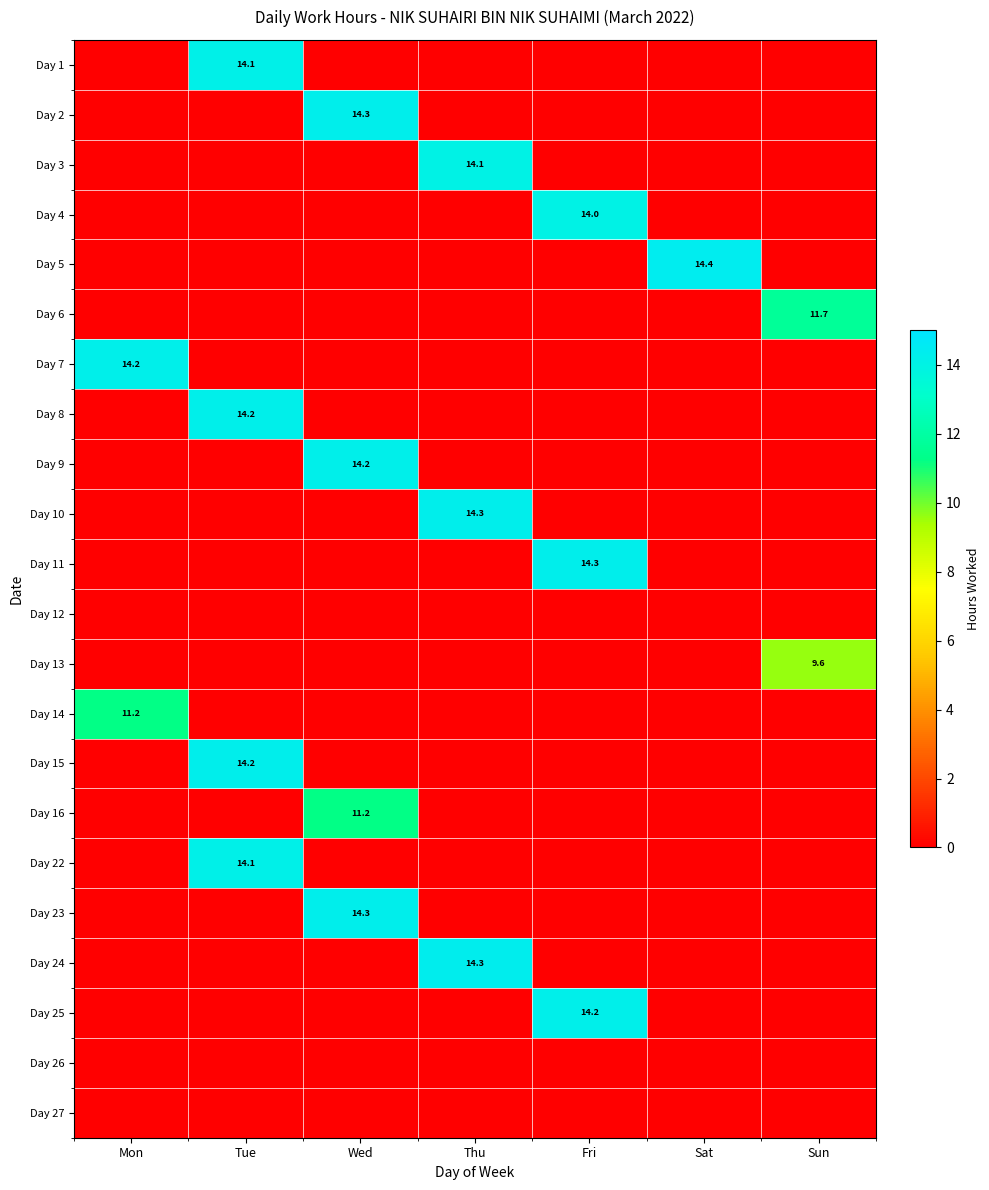

Count the number of categories in the chart.

7